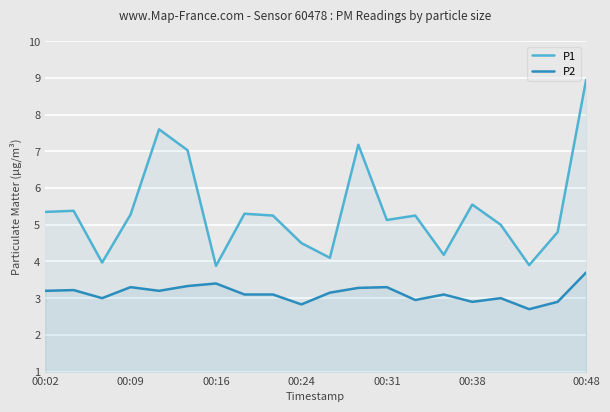

At which category is the sum across all series the highest?

00:48